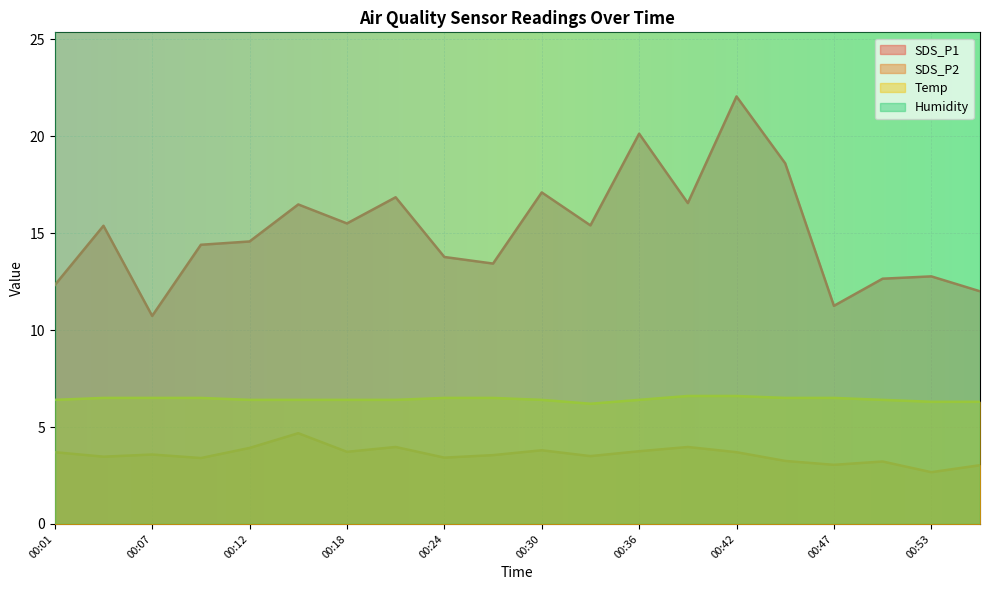

True or false: Temp and SDS_P2 intersect in this chart.

False